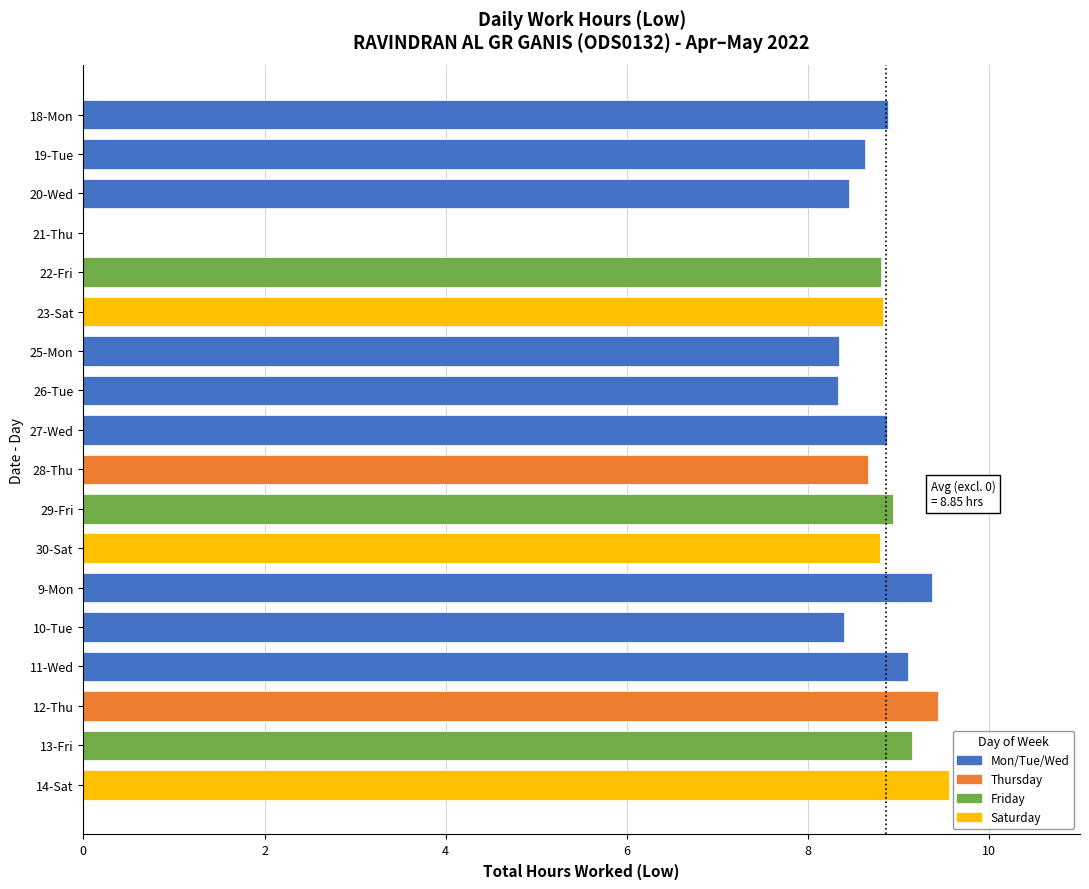

Approximately how many times larger is the value at 11-Wed compared to 28-Thu?

1.1